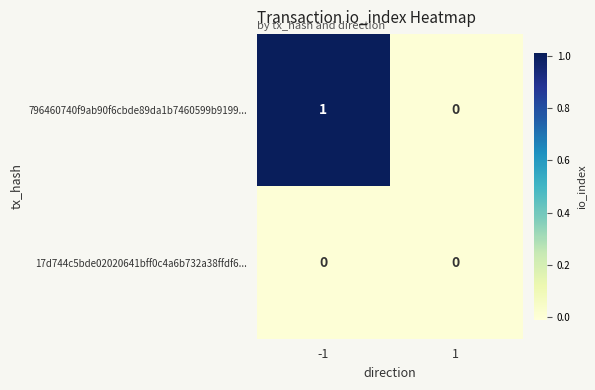

Reading left to right, extract all data points from this chart.

796460740f9ab90f6cbde89da1b7460599b9199...: -1=1	1=0
17d744c5bde02020641bff0c4a6b732a38ffdf6...: -1=0	1=0